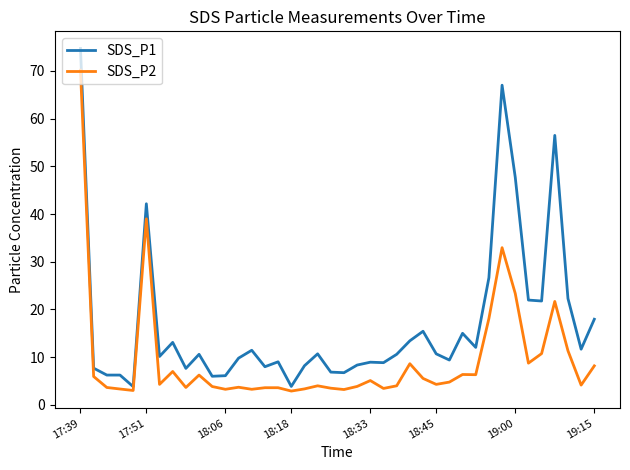

Count the number of categories in the chart.

40